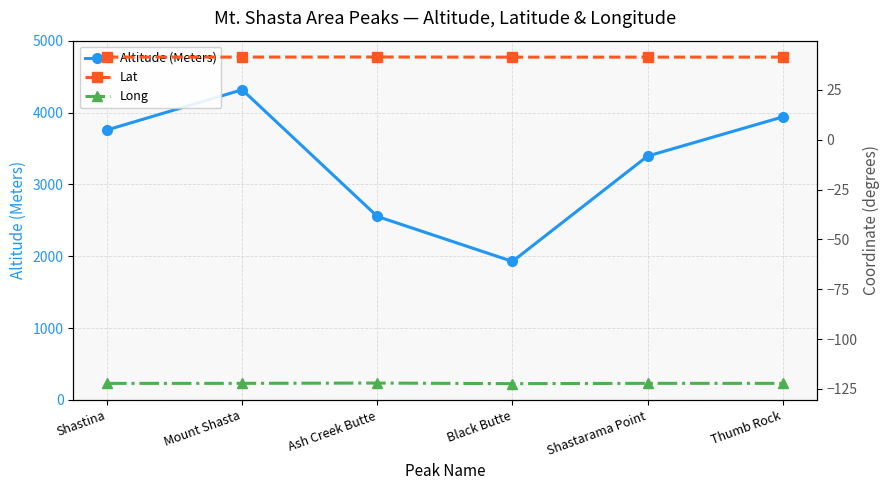

What is the label of the 6th point from the right?

Shastina